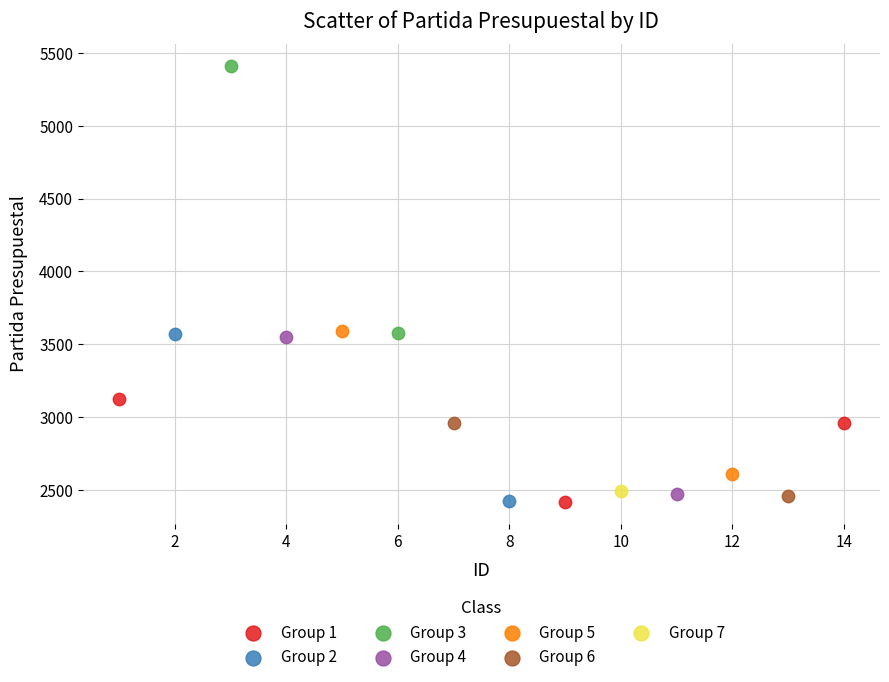

Which series contains the highest Y value?

Group 3